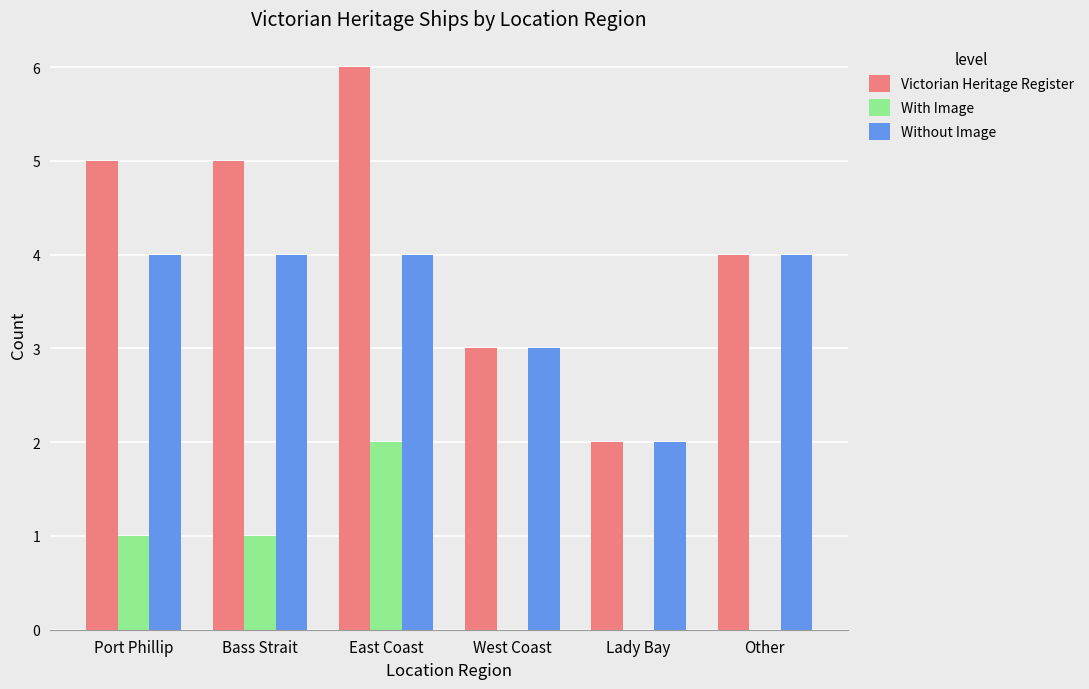

What are all the series names shown in the legend?

Victorian Heritage Register, With Image, Without Image